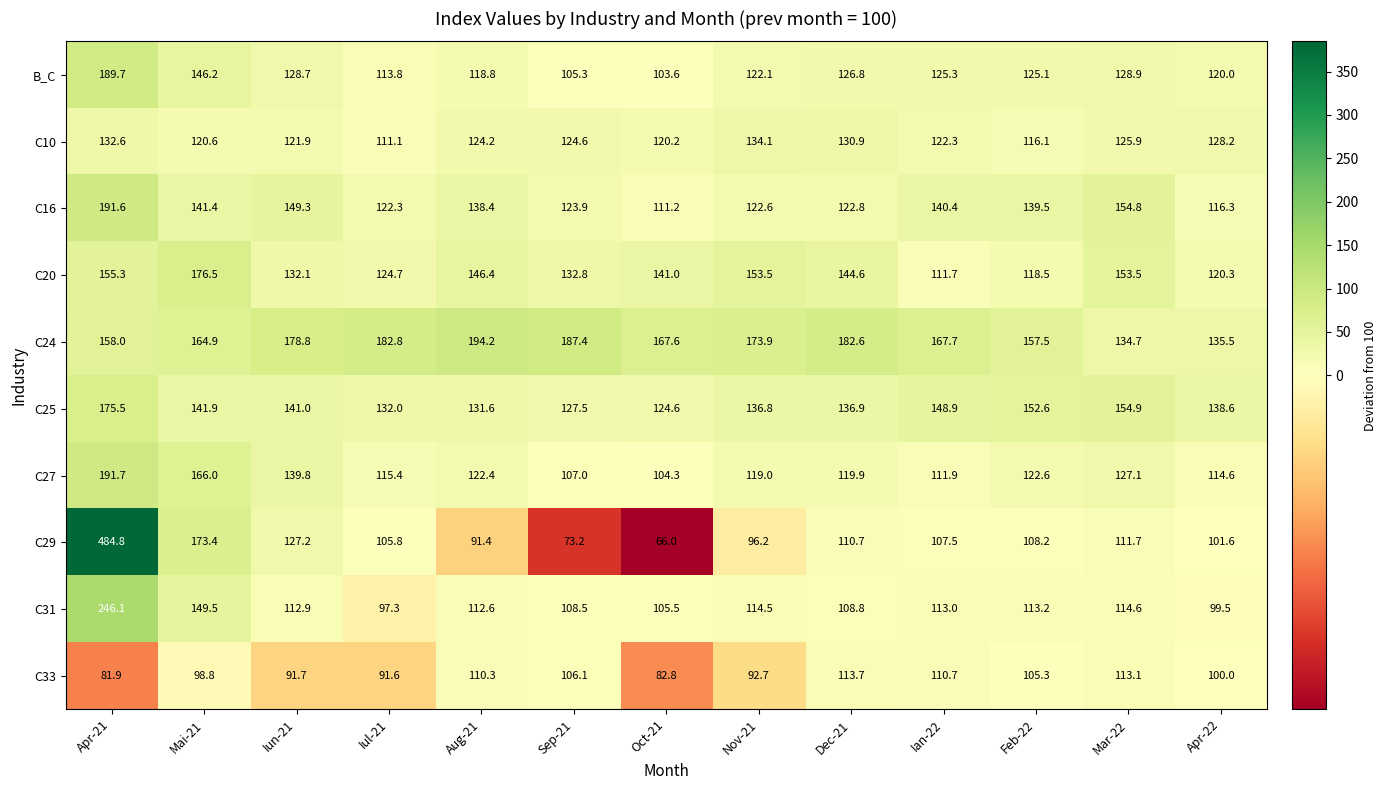

Which series changed the most between Aug-21 and Apr-22?

C24